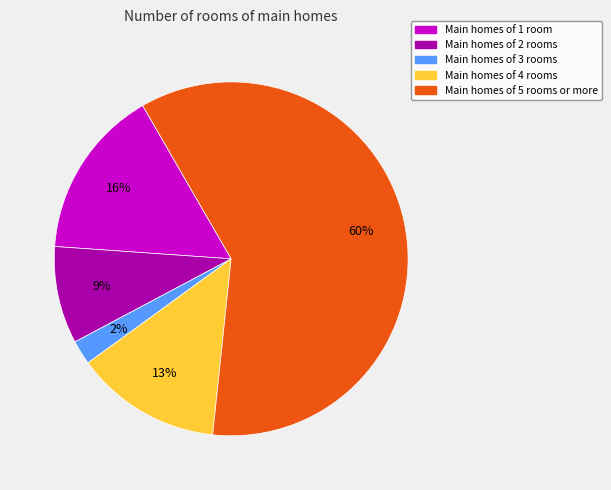

Combined, do Main homes of 1 room and Main homes of 2 rooms account for over 50%?

No